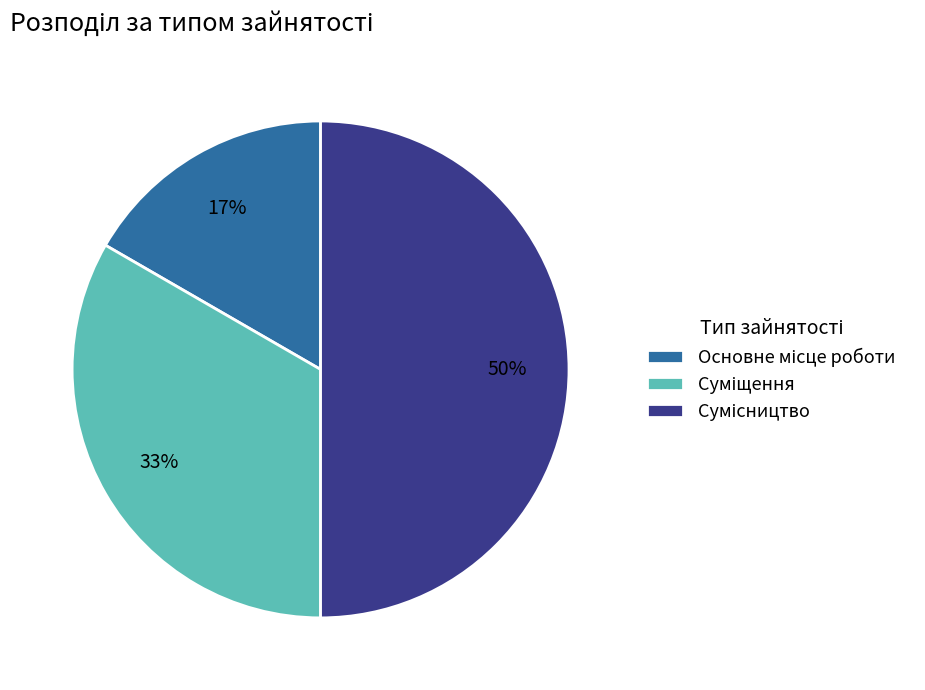

To the nearest percent, what is the average slice percentage?

33%